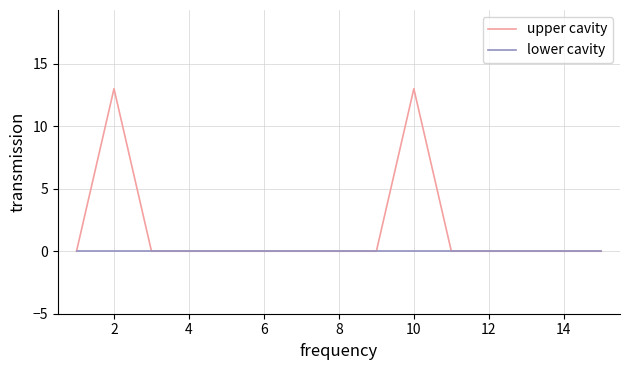

List the series in order of their overall mean, highest first.

upper cavity, lower cavity